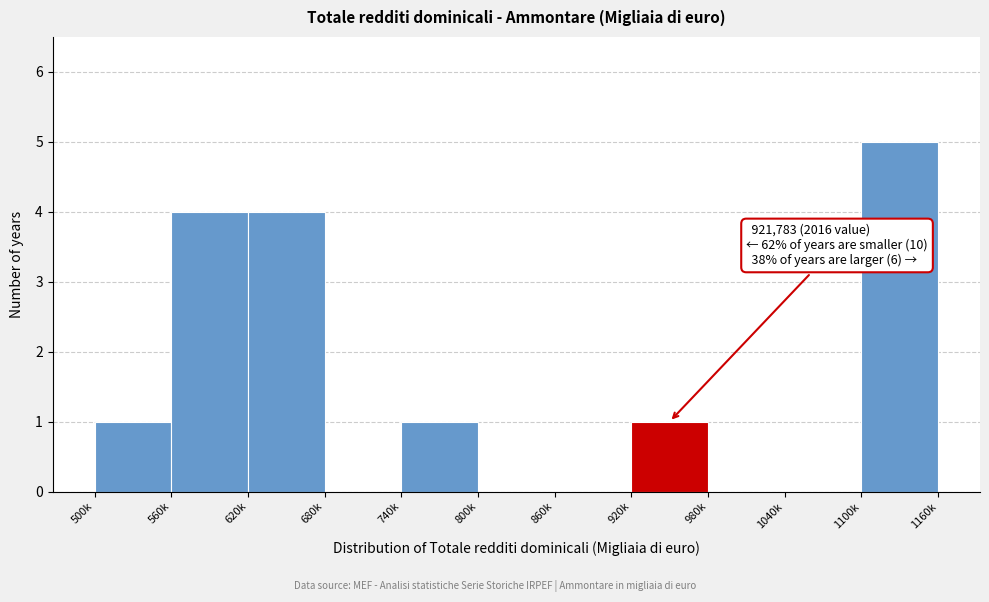

Reading left to right, transcribe all the data shown in this chart.

500k=1	560k=4	620k=4	680k=0	740k=1	800k=0	860k=0	920k=1	980k=0	1040k=0	1100k=5